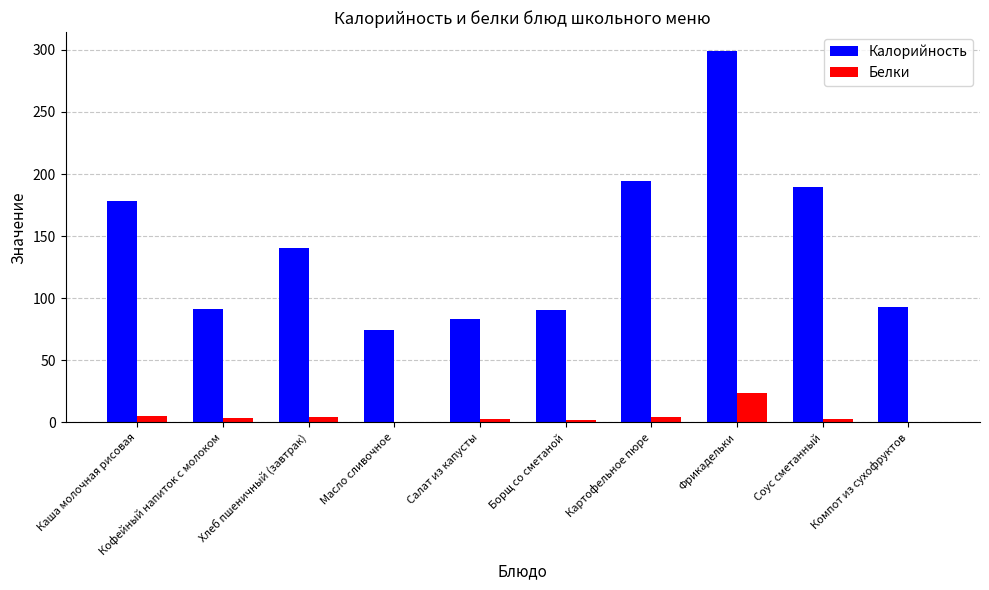

What value does the Белки series have at Масло сливочное?

0.1